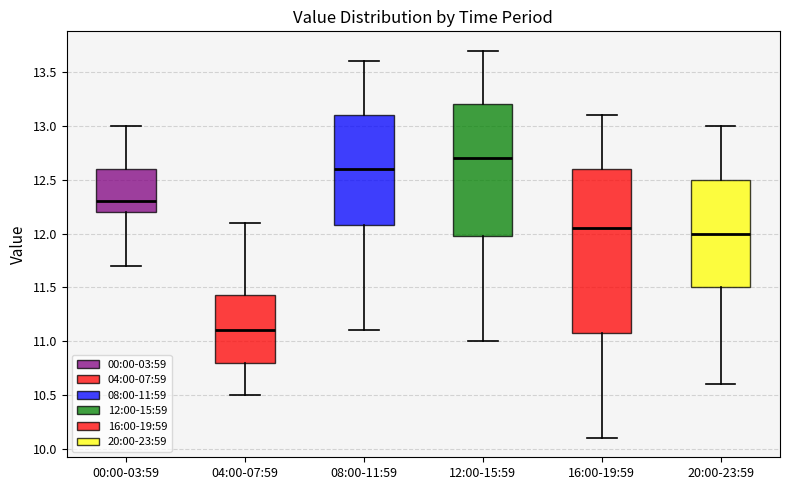

Which box is the tallest, from its lower edge to its upper edge?

16:00-19:59